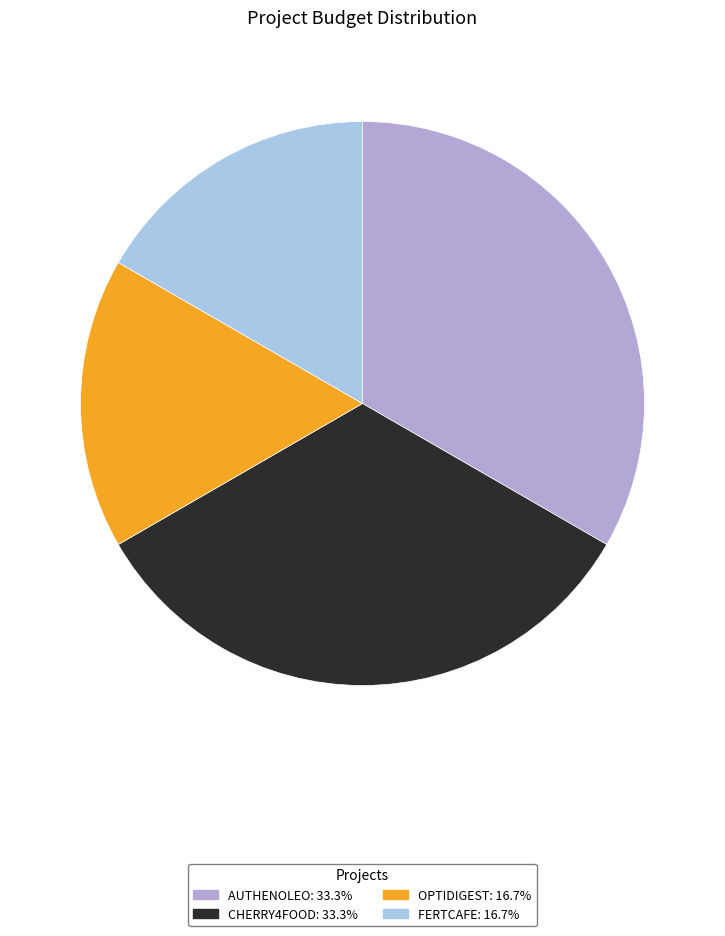

How many segments does this pie chart have?

4